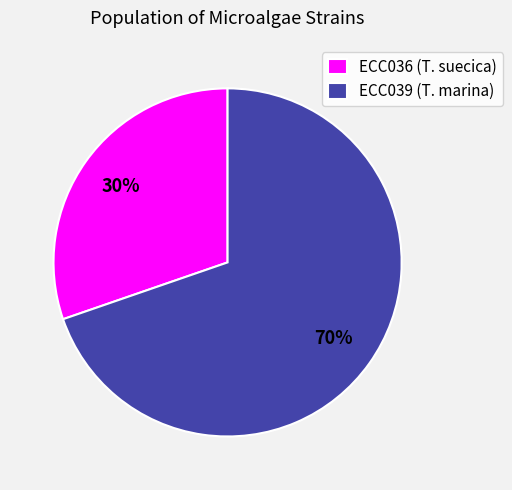

Between ECC036 and ECC039, which is larger?

ECC039